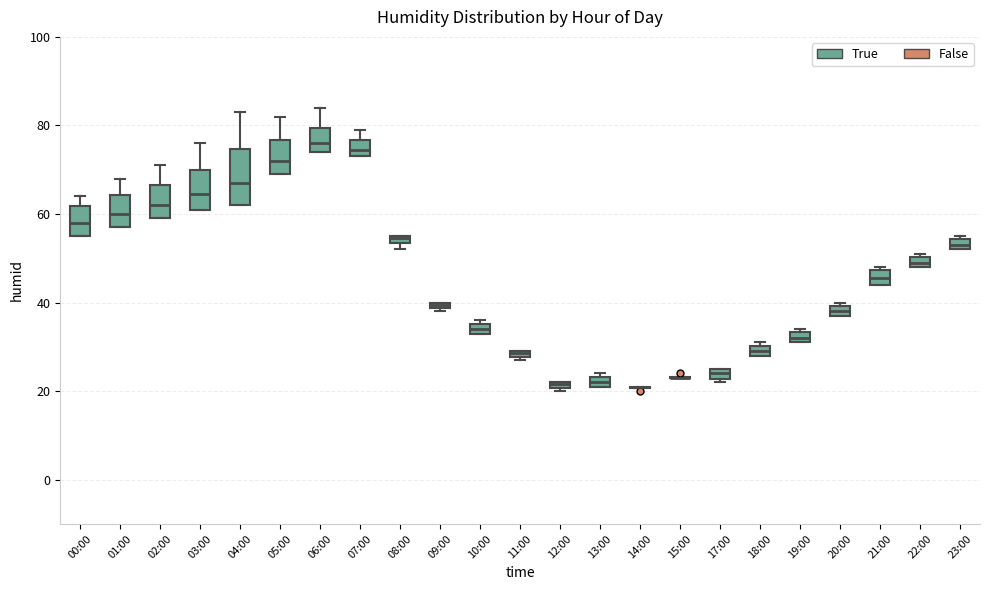

Where is the lower edge of the box for 04:00 on the y-axis? The values are not printed on the chart, so give them approximately, as read against the axis.

62